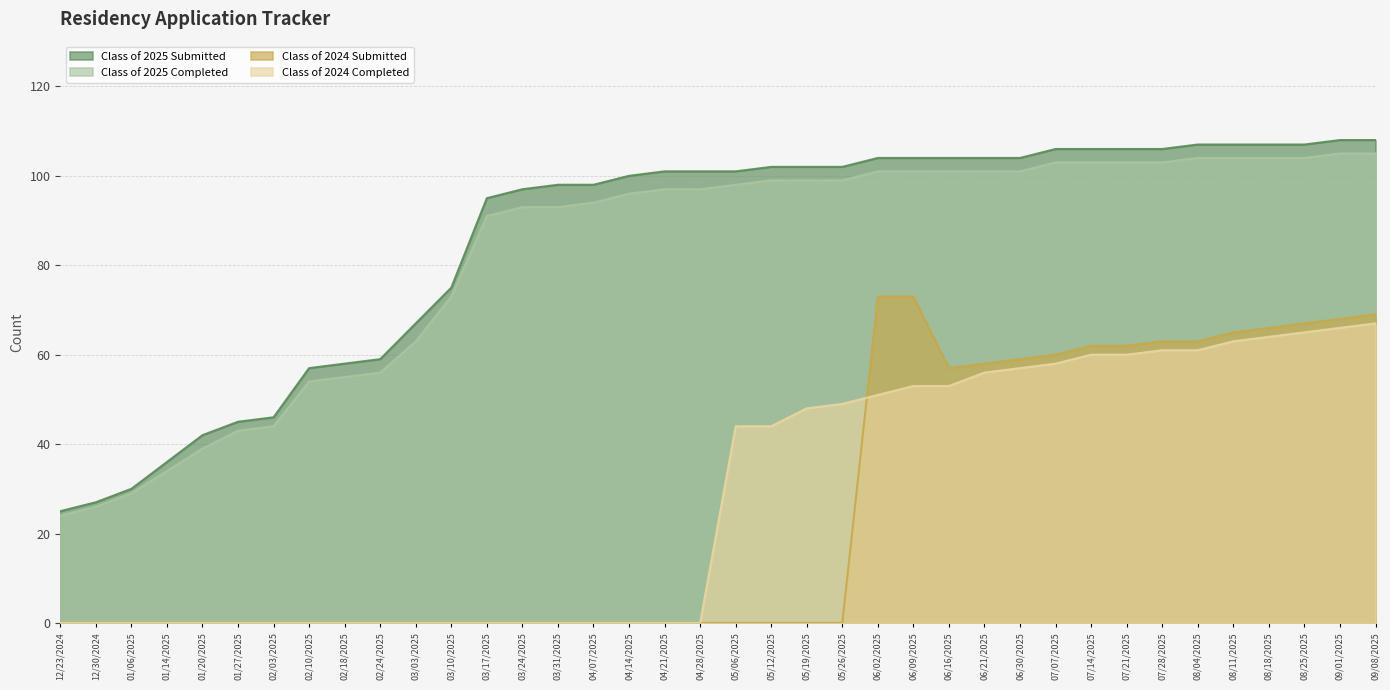

What is the value of the Class of 2025 Completed point at the 32nd from the left?

103